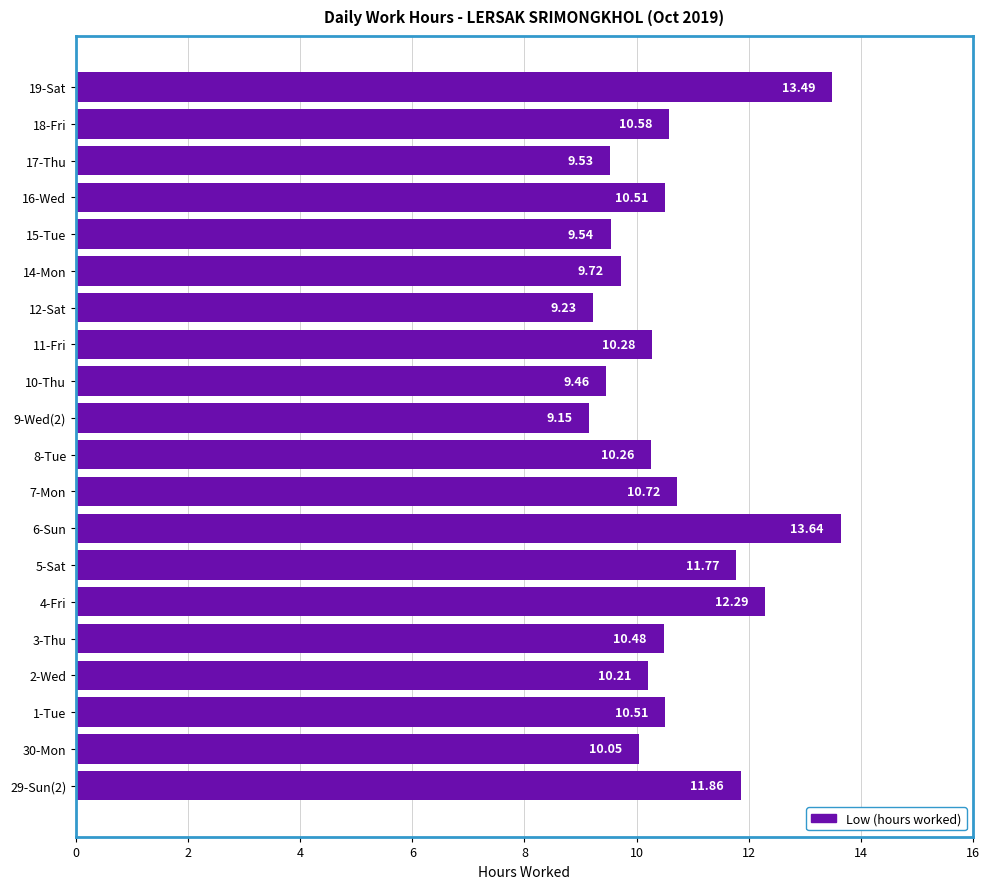

What is the change in value from 3-Thu to 14-Mon?

-0.8